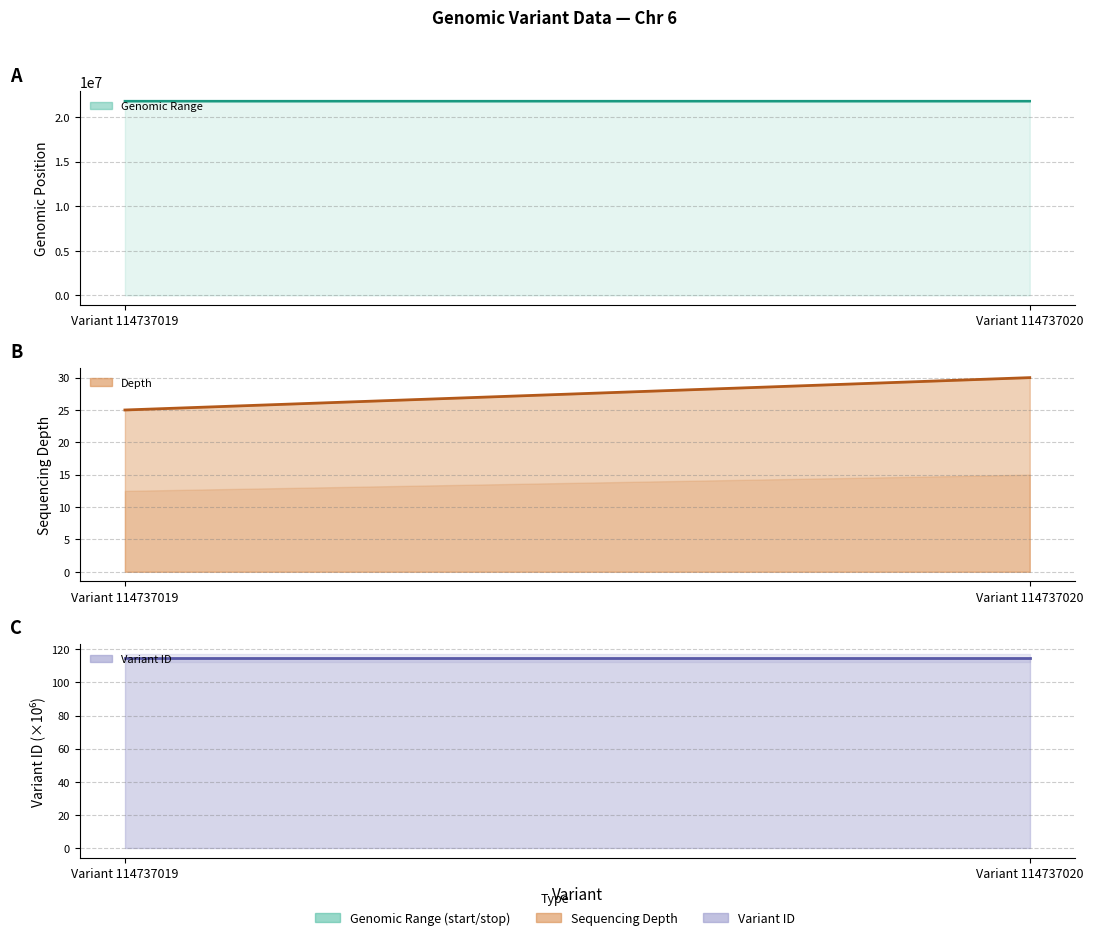

Rank the series by their maximum value, from lowest to highest.

depth, variant ID, start